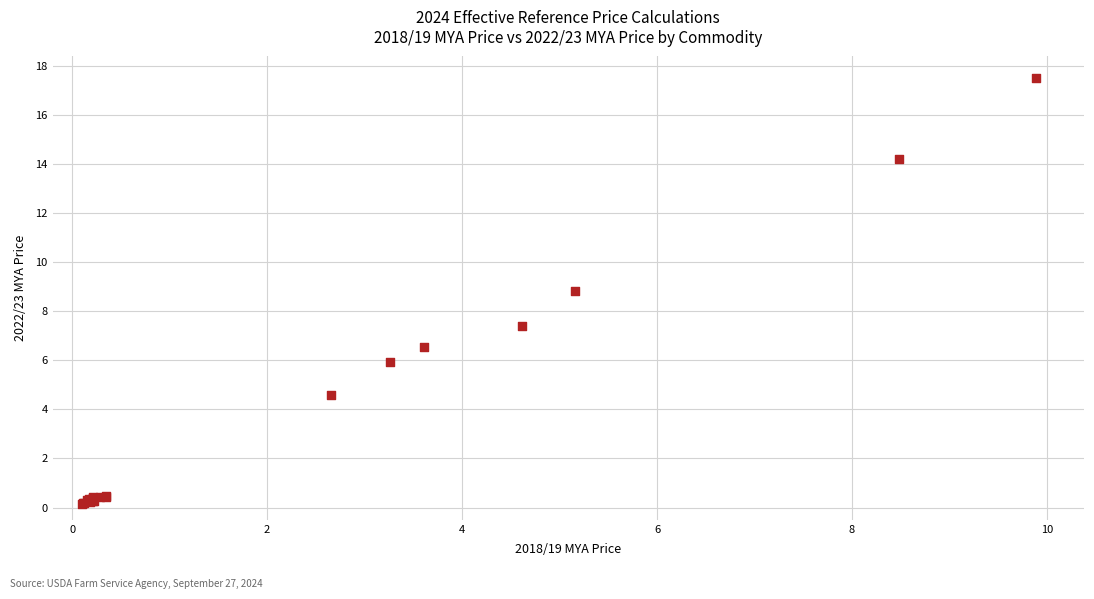

What Y value in the scatter plot is closest to 8?

7.4